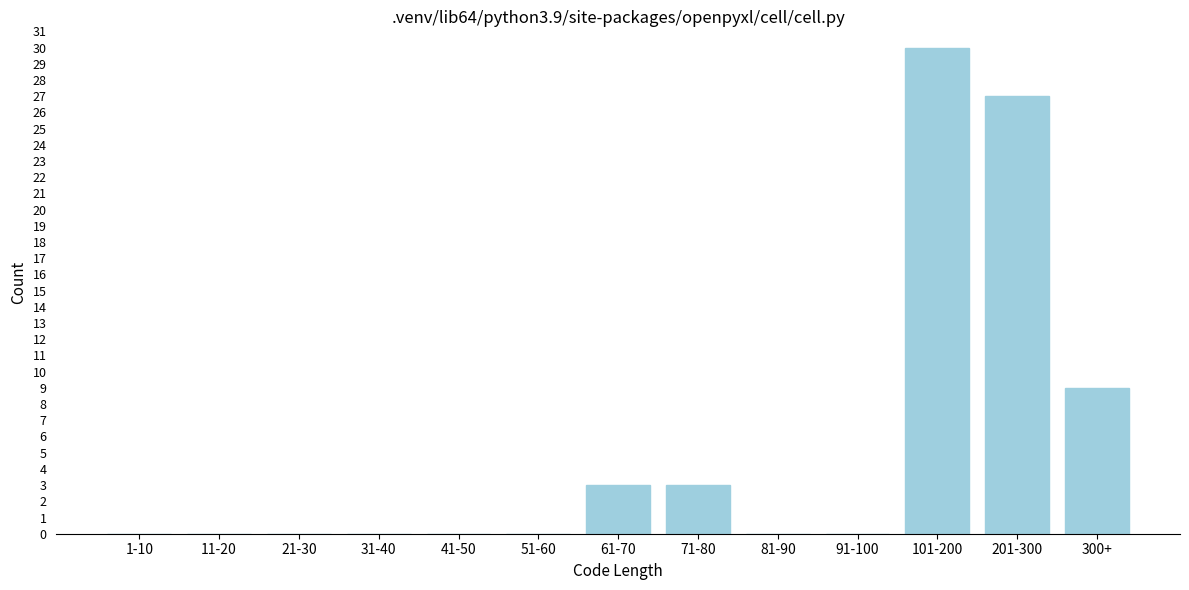

Reading left to right, what are all the values shown in this chart?

1-10=0	11-20=0	21-30=0	31-40=0	41-50=0	51-60=0	61-70=3	71-80=3	81-90=0	91-100=0	101-200=30	201-300=27	300+=9